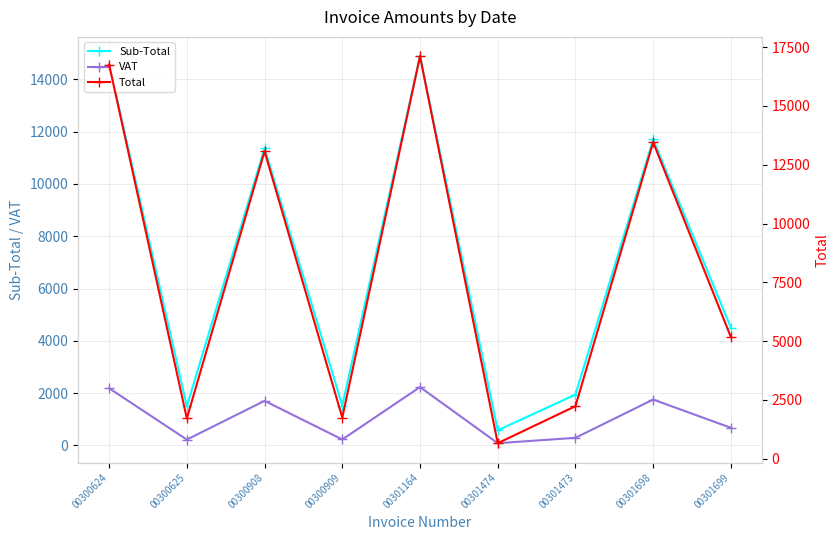

Does the chart have visible grid lines?

Yes